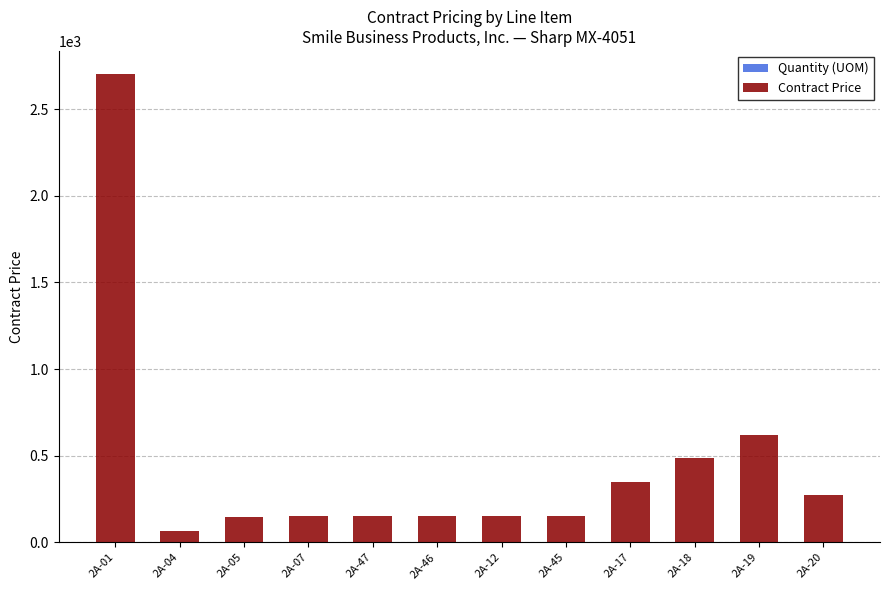

How many distinct data groups are displayed?

2